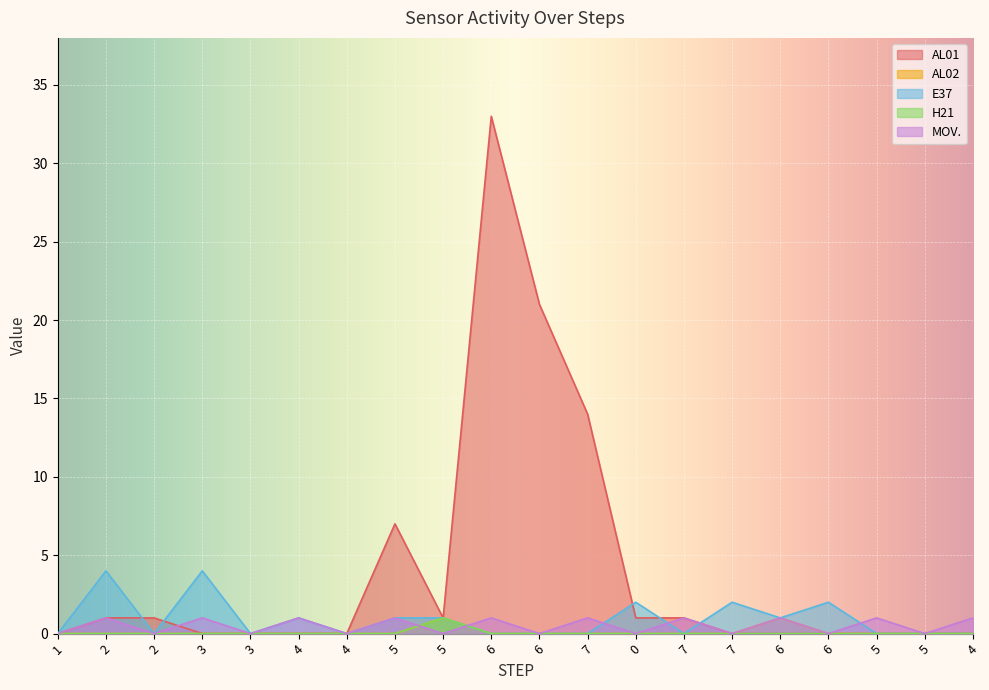

What is the spread (max minus min) of values at 2?

4